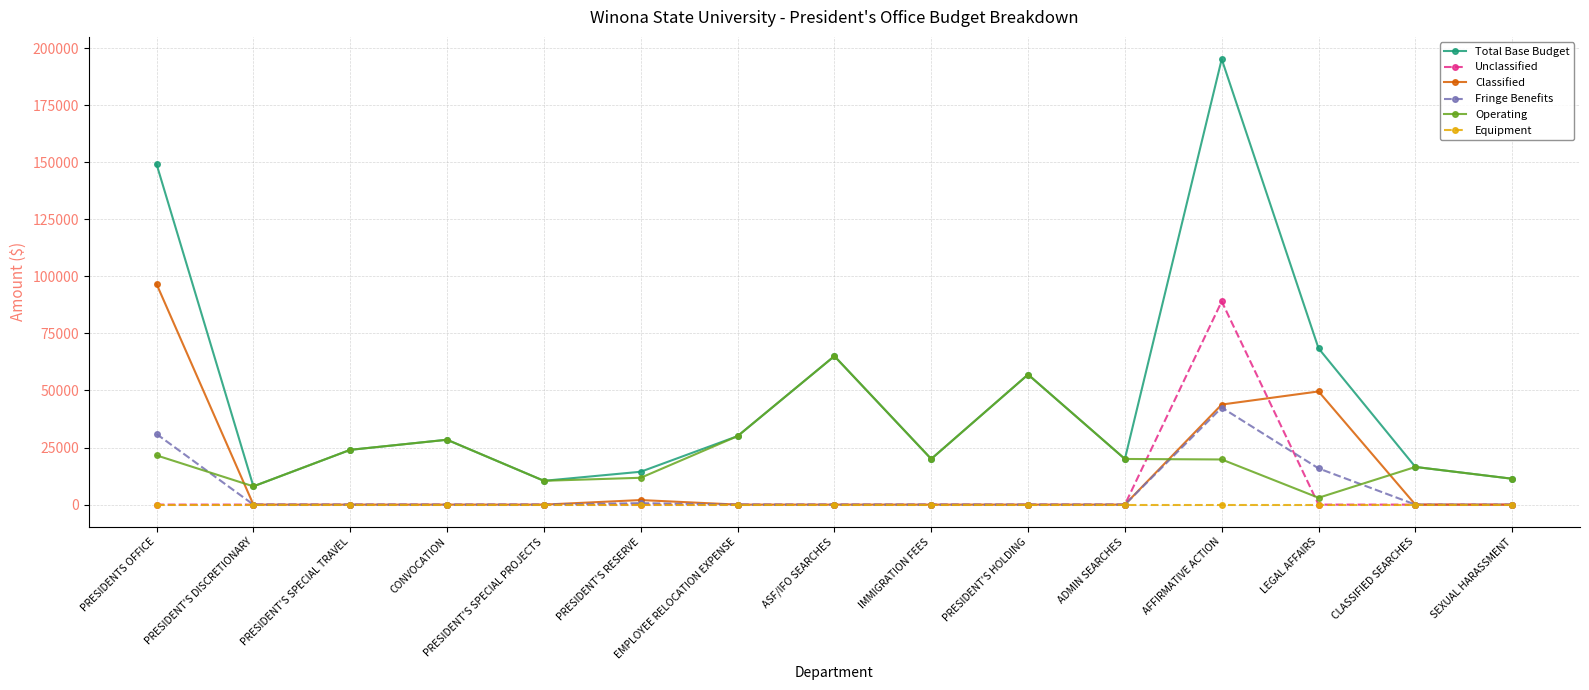

How many categories are shown in the chart?

15